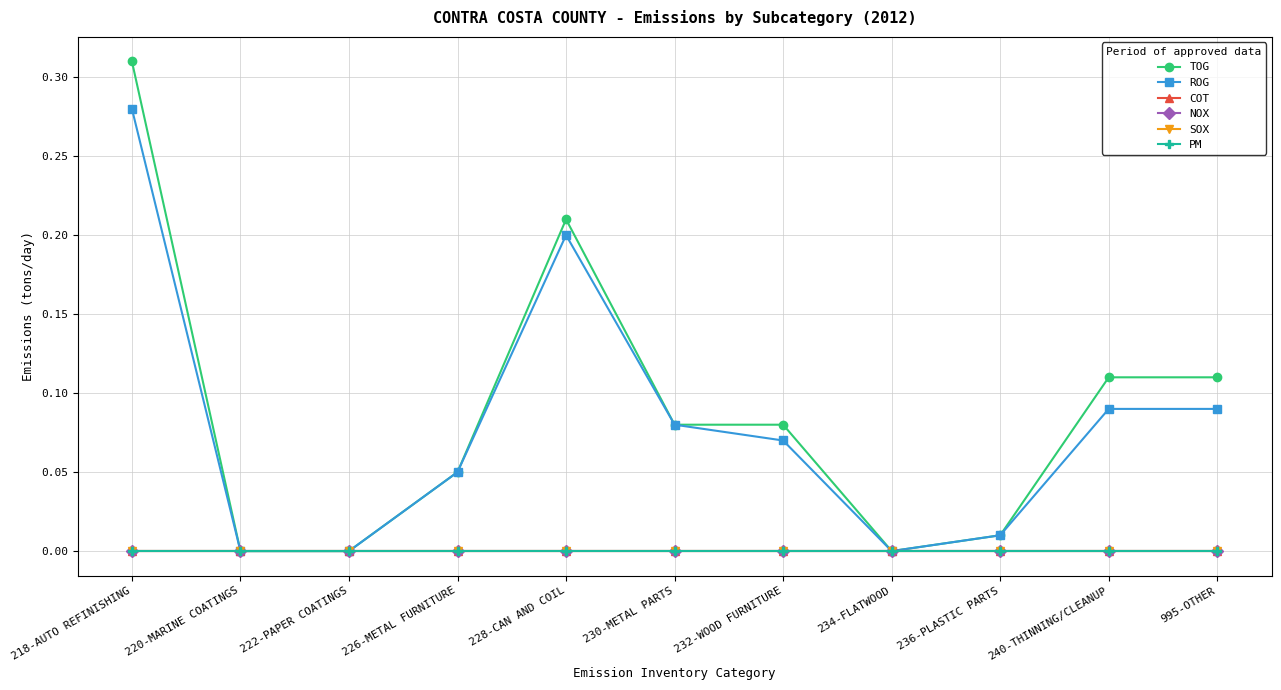

Rank the series at 226-METAL FURNITURE from highest to lowest value.

TOG, ROG, COT, NOX, SOX, PM